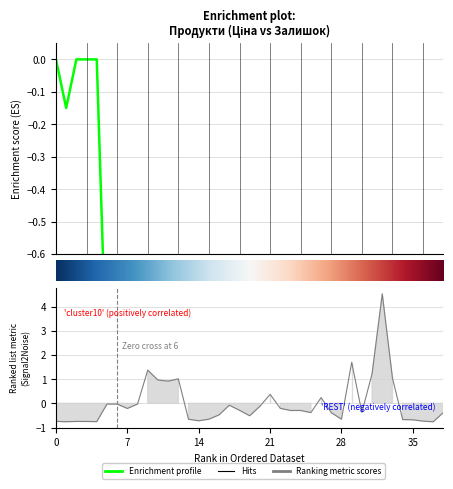

How many intersections are there between Ціна and Залишок?

5